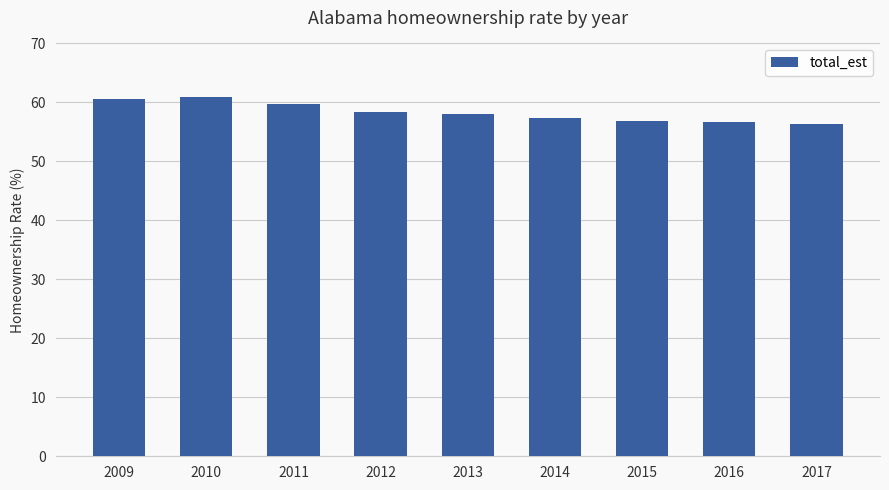

What is the sum of the values at 2010 and 2014?

118.2